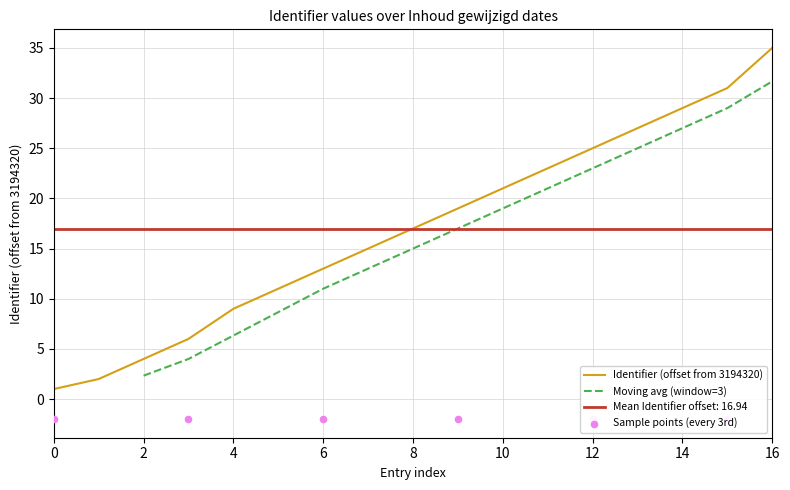

The value of Identifier (offset from 3194320) at 0 is 1.0. True or false?

True